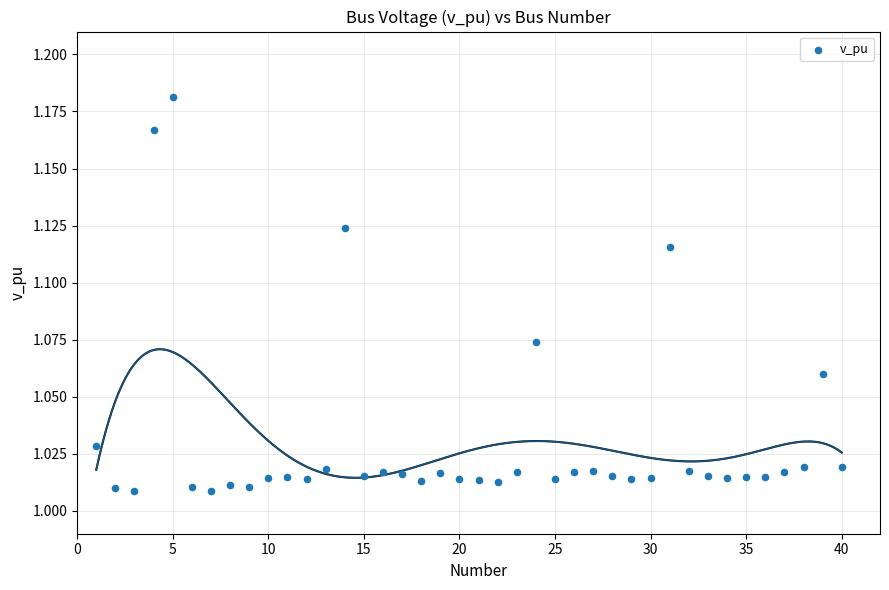

What is the range of X values (max minus min)?

39.0